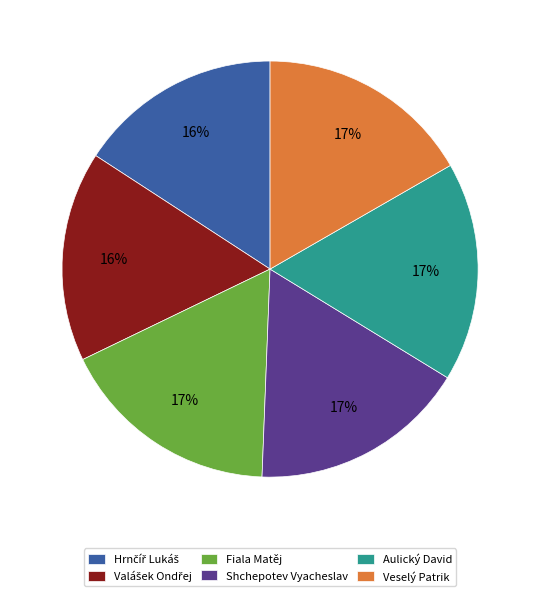

How many segments does this pie chart have?

6